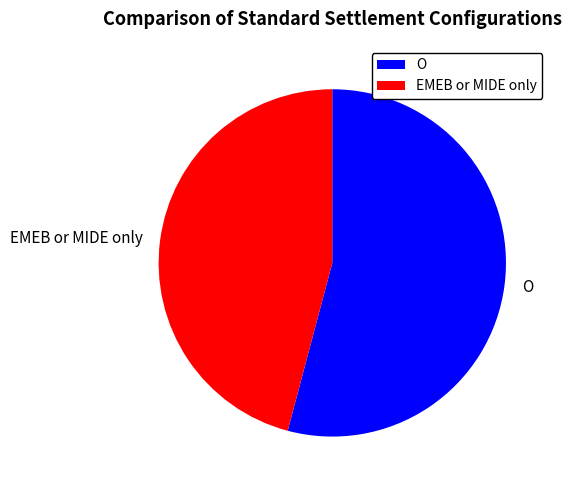

What is the majority slice?

O